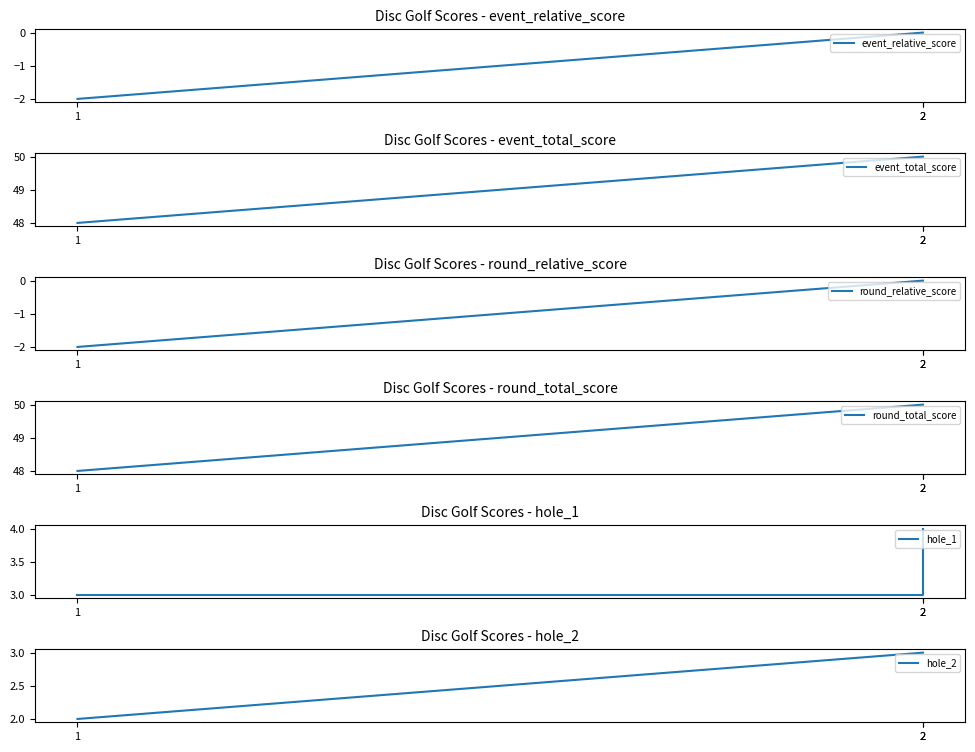

How many data points does each series have?

3